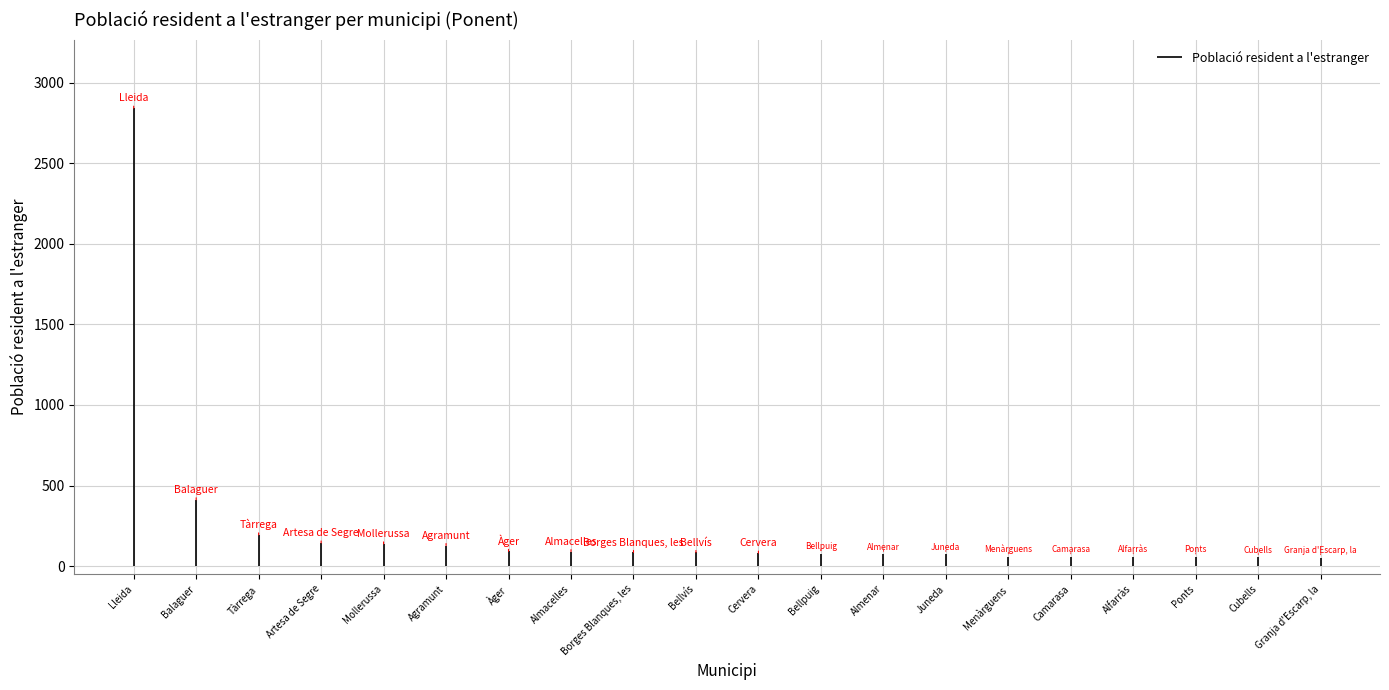

Reading left to right, transcribe all the data shown in this chart.

2843	411	193	143	137	127	91	89	84	84	80	77	73	72	58	58	58	57	53	52